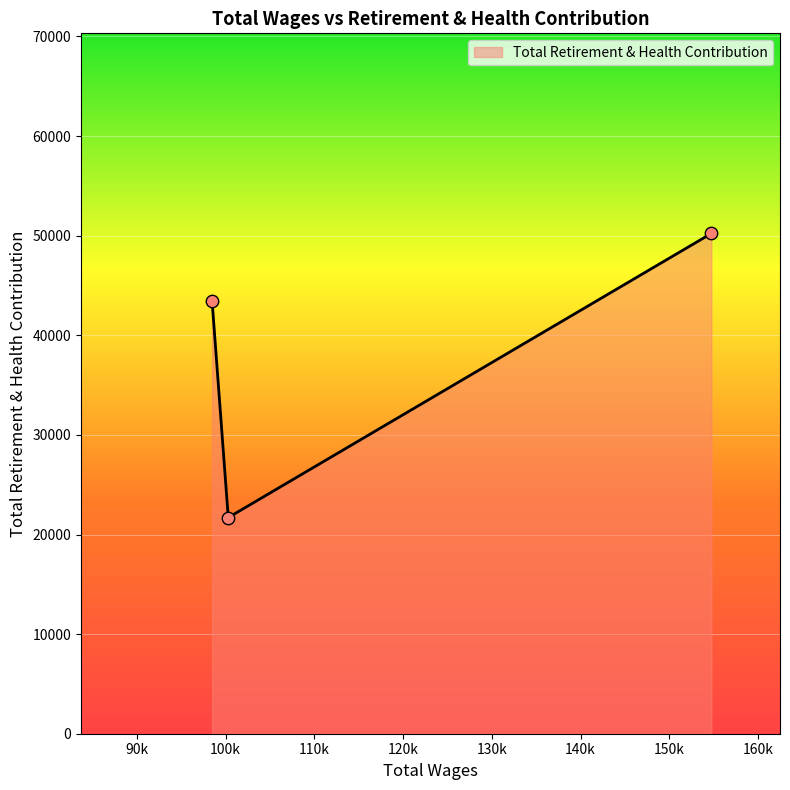

What is the average value?

38442